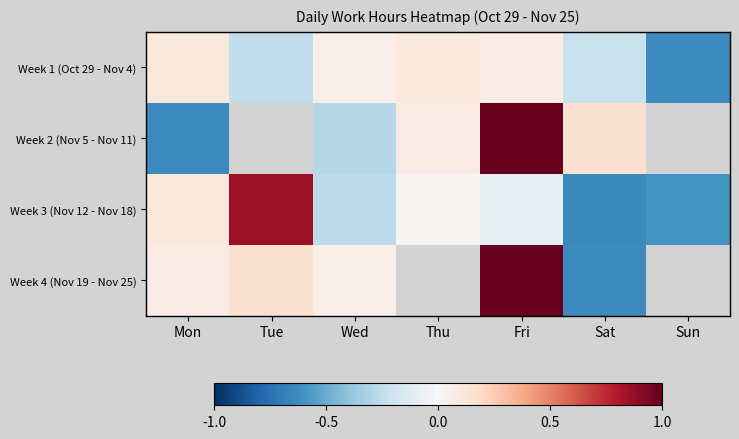

Which series changed the most between Tue and Sat?

Week 3 (Nov 12 - Nov 18)